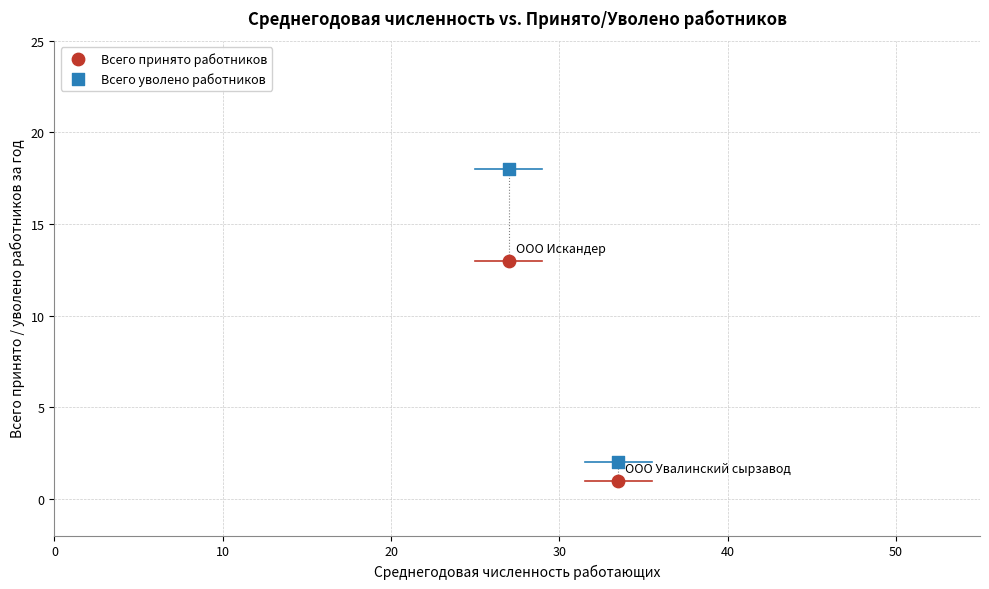

What are all the series names shown in the legend?

Всего принято работников, Всего уволено работников